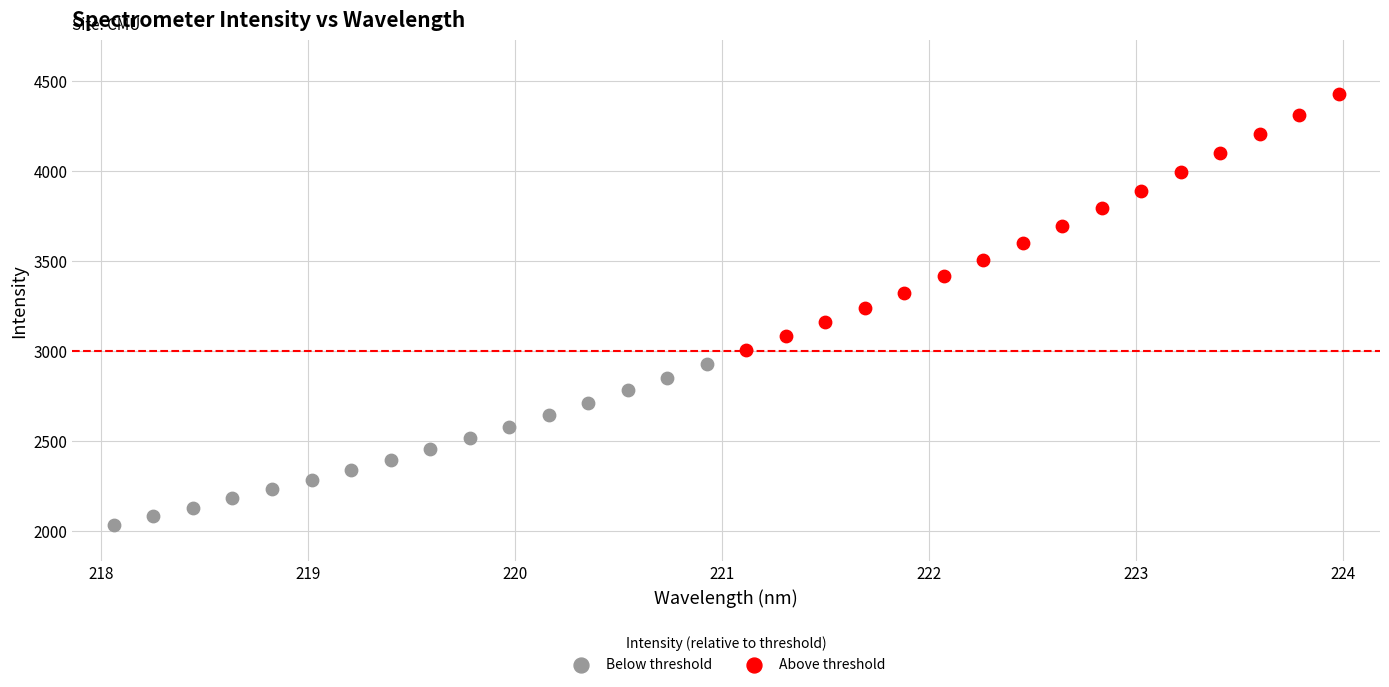

Which series contains the highest Y value?

Above threshold